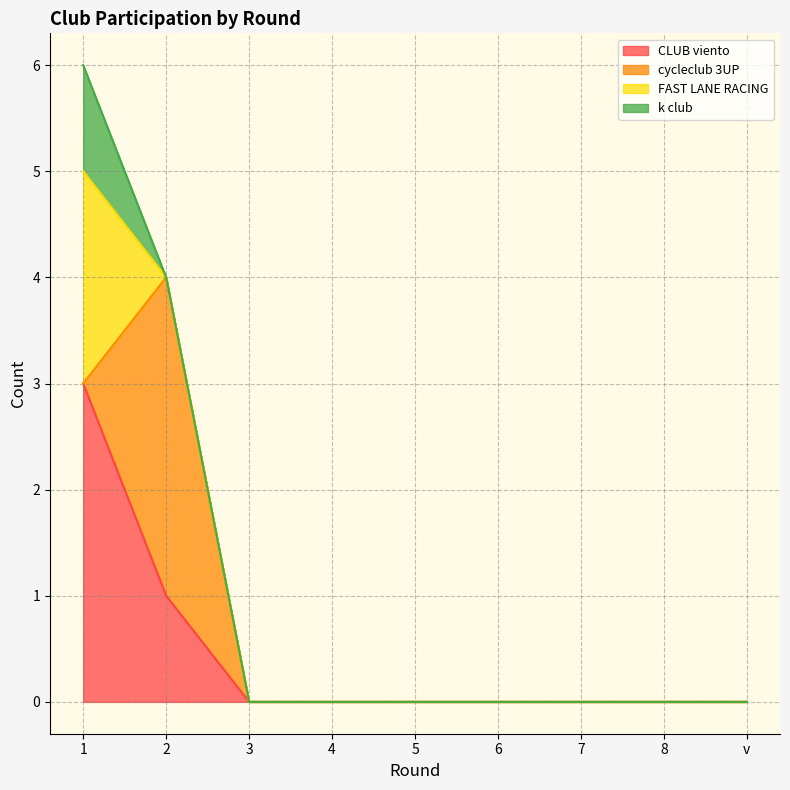

What is the maximum value for CLUB viento?

3